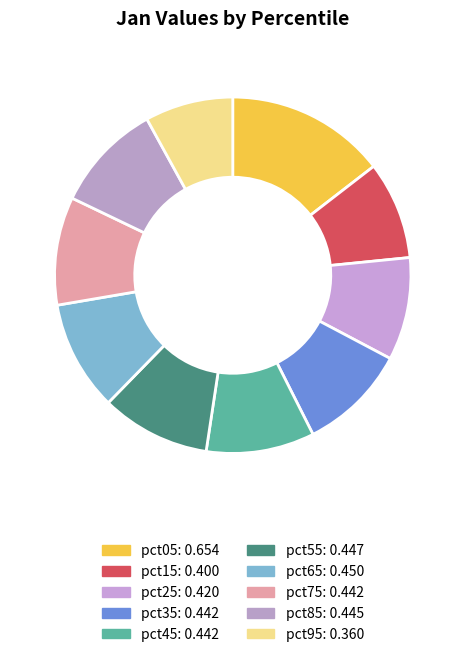

Which slice is the smallest?

pct95